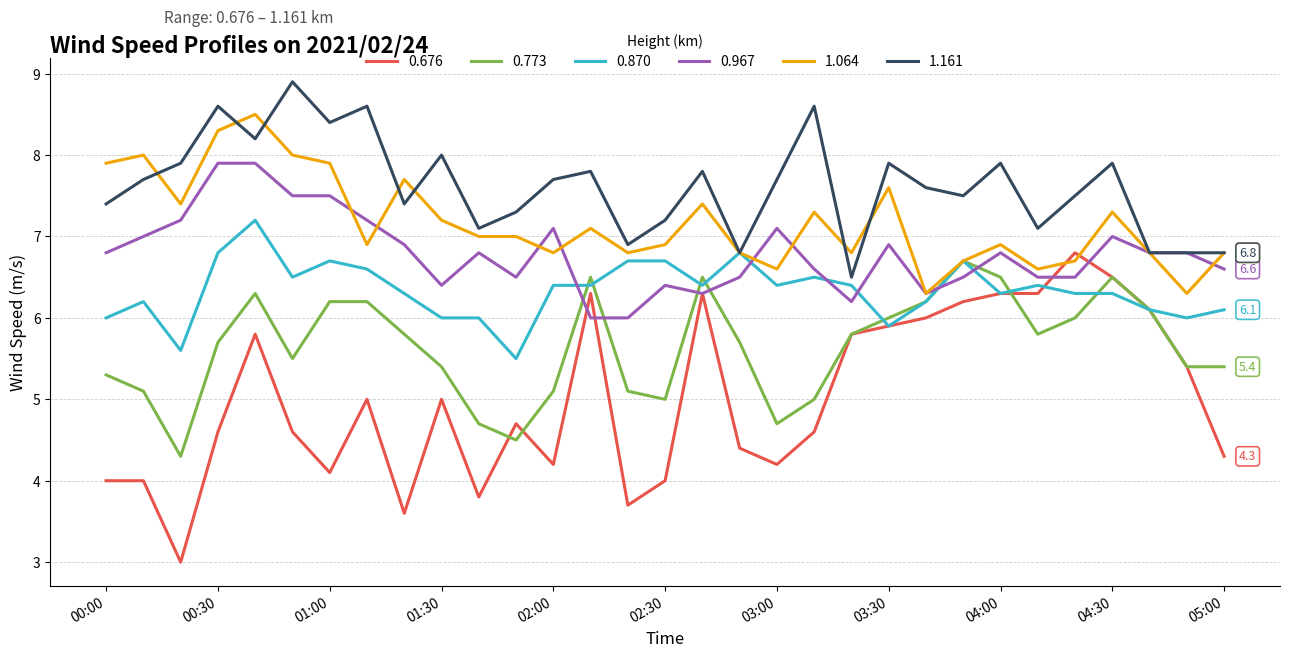

Which series has the largest range (max minus min)?

0.676